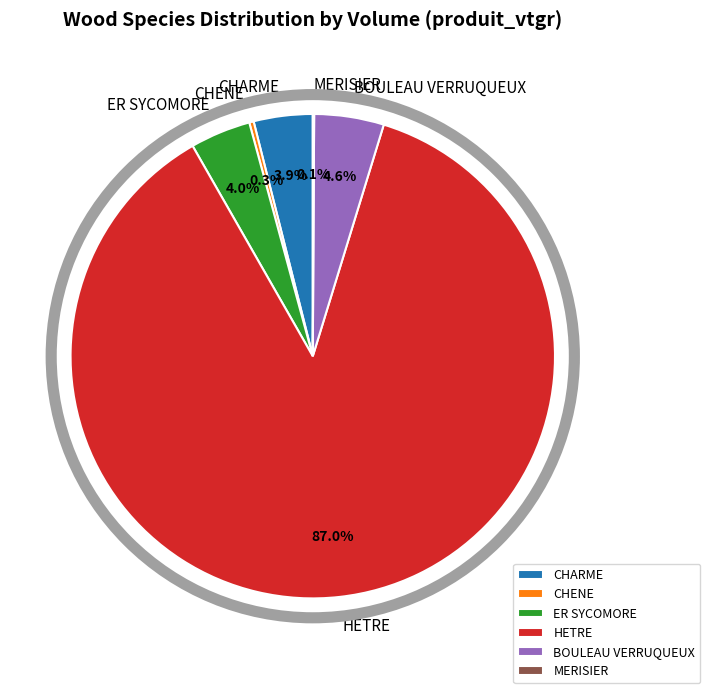

The HETRE slice represents 93% of the pie. True or false?

False